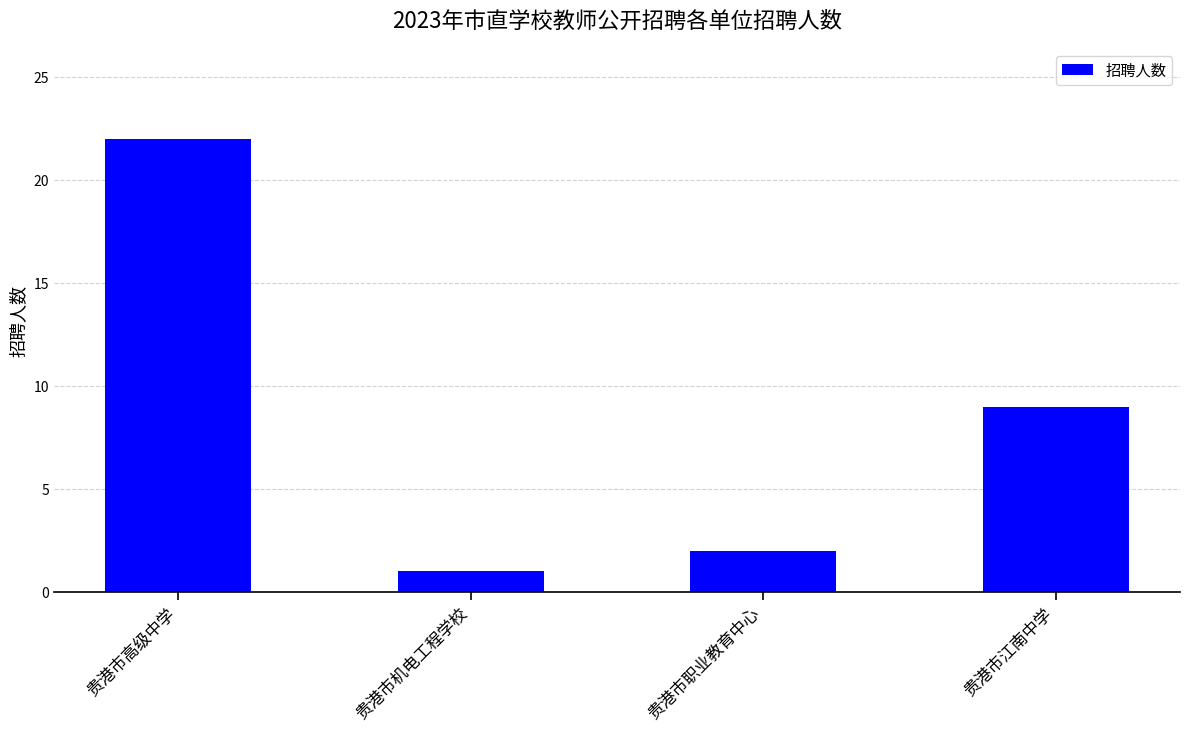

True or false: the data shows 9 at 贵港市江南中学.

True